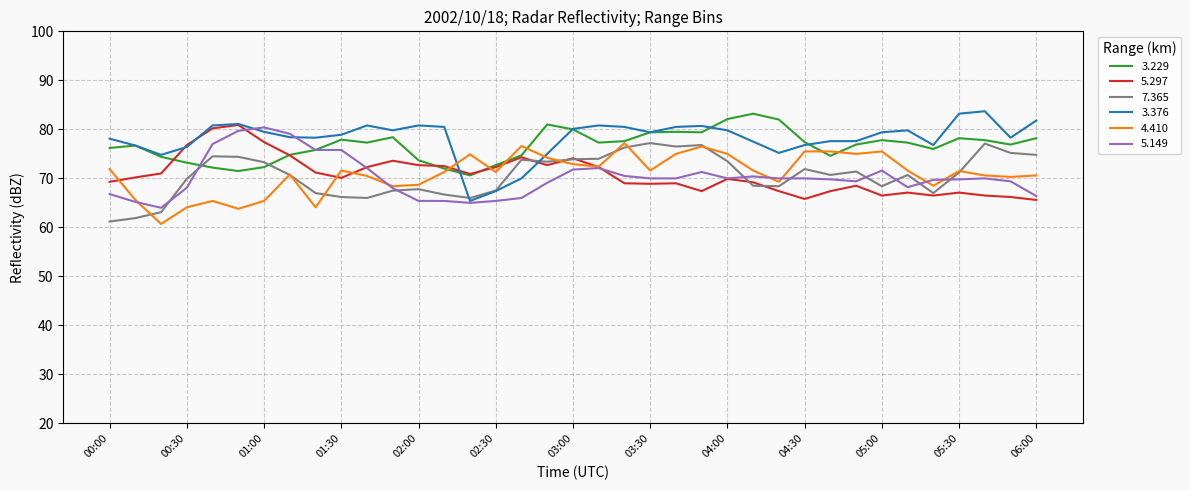

After their last crossing, which series has the higher values: 3.229 or 5.297?

3.229